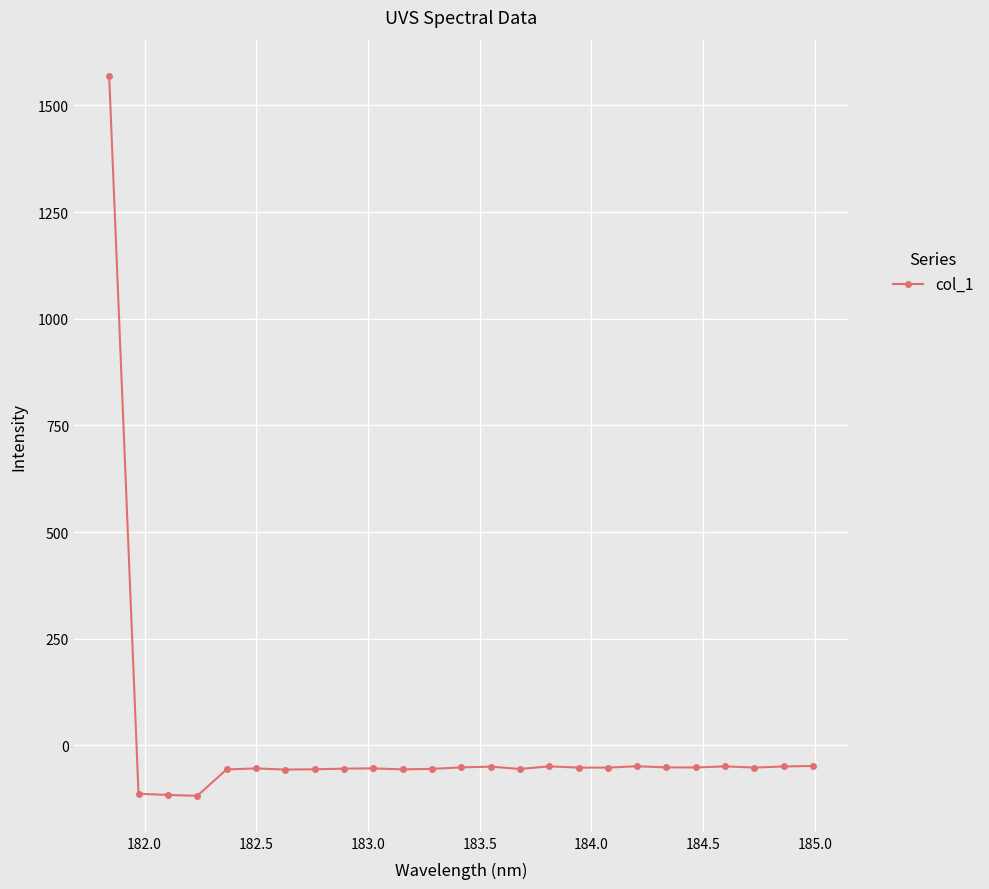

What is the value of the 25th point from the left?

-48.3